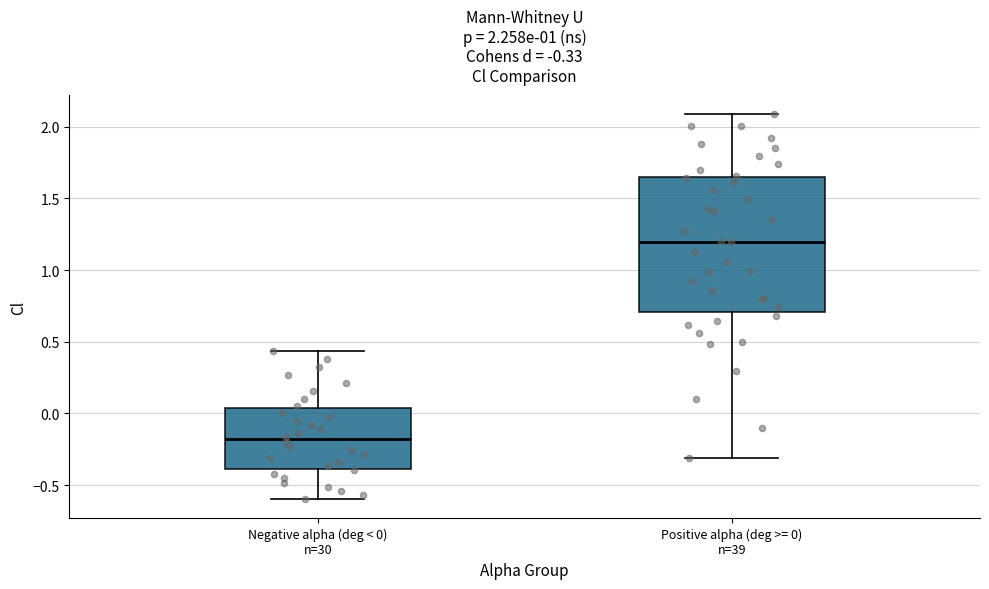

Which box's median line is the lowest?

Negative alpha (deg < 0) n=30